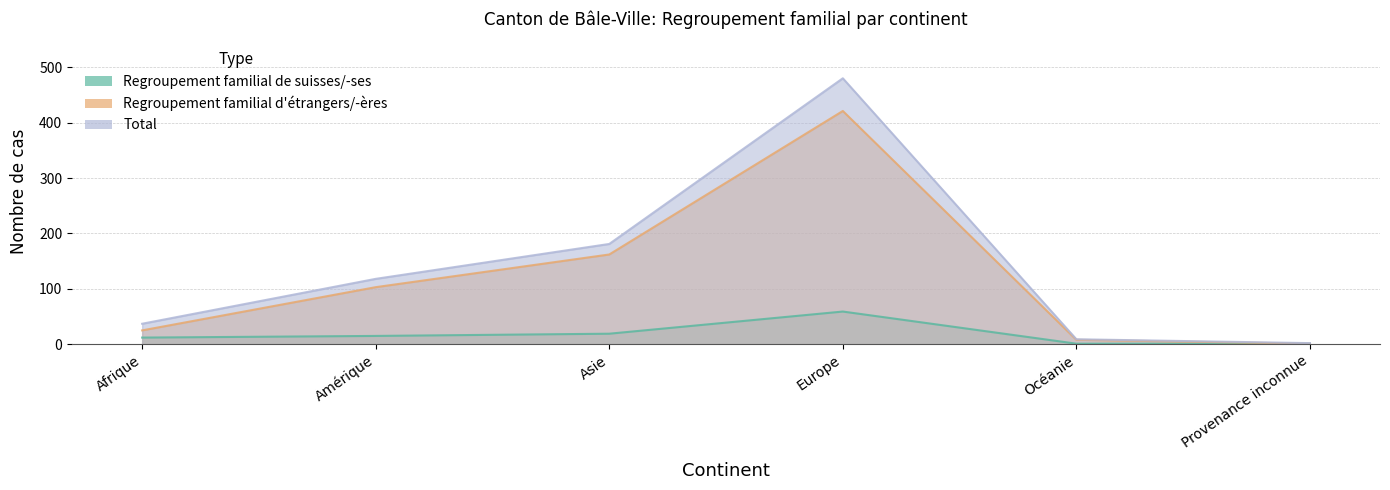

At which label is Regroupement familial d'étrangers/-ères closest to 211?

Asie